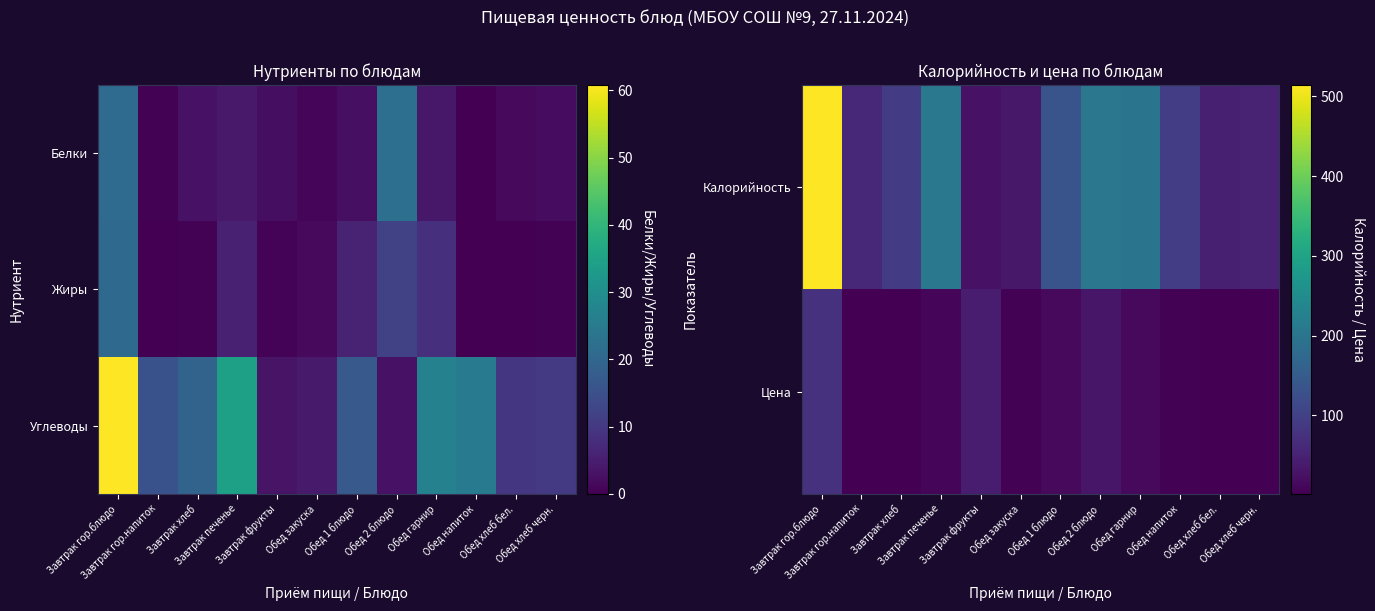

Which label corresponds to the largest value in the chart?

Завтрак гор.блюдо